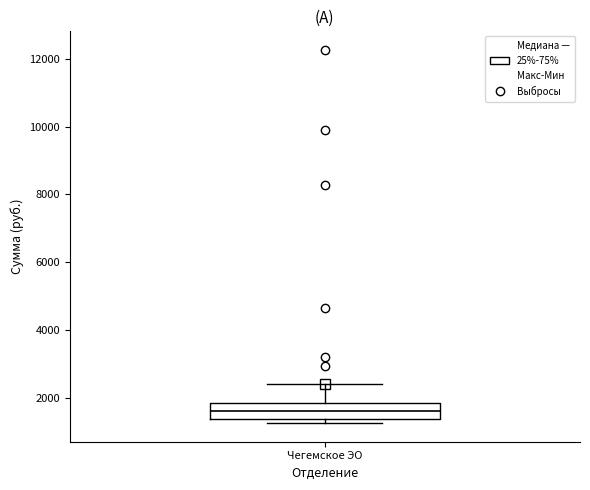

Transcribe this box plot: give where the median line is, the range the box spans, and where the two whiskers end, as read against the y-axis. The values are not printed on the chart, so give them approximately, as read against the axis.

median 1600, box 1400 to 1800, whiskers 1200 to 2400